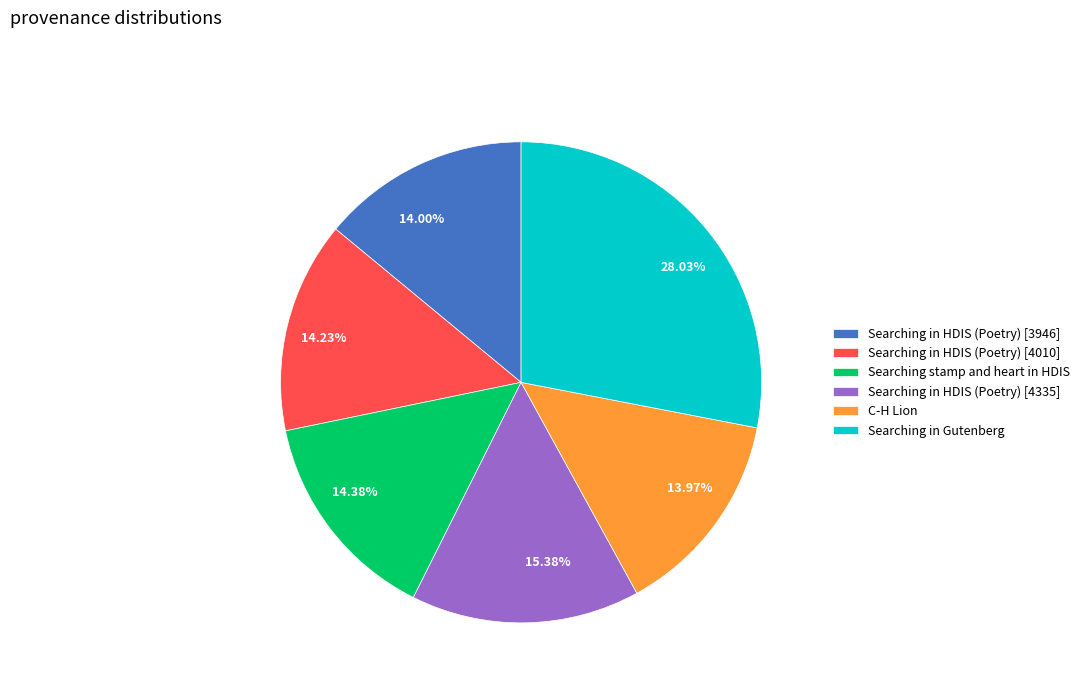

Does Searching in HDIS (Poetry) [4010] account for over 50% of the chart?

No